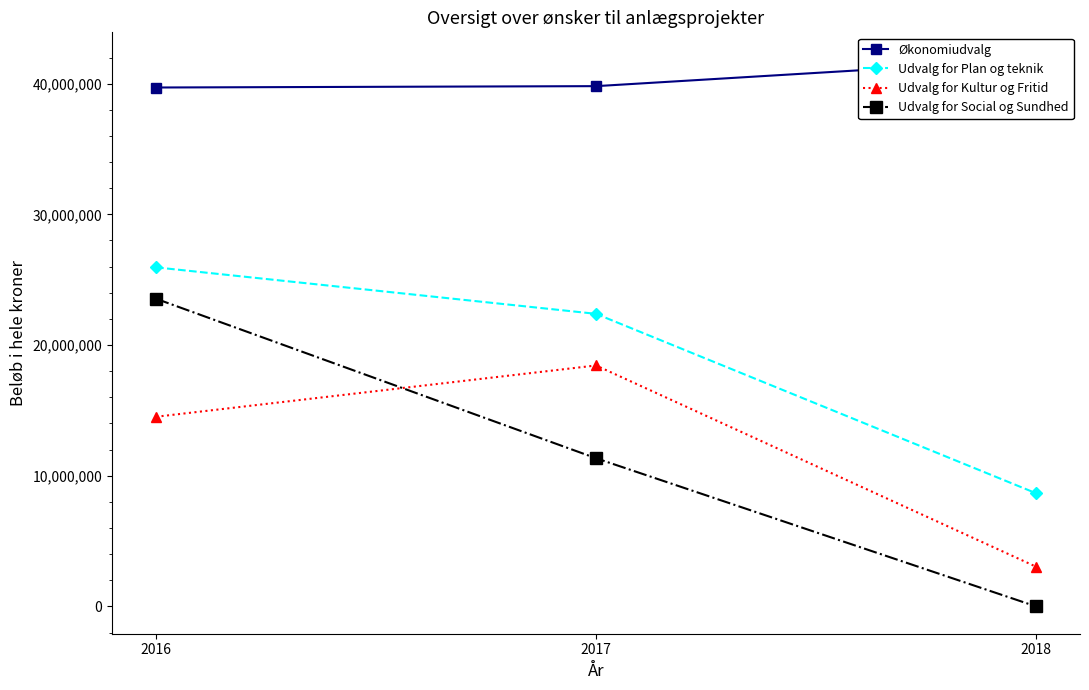

Reading left to right, extract all data points from this chart.

Økonomiudvalg: 39707000	39810900	41836900
Udvalg for Plan og teknik: 25943360	22387300	8661150
Udvalg for Kultur og Fritid: 14510550	18436600	3039000
Udvalg for Social og Sundhed: 23541000	11336420	0